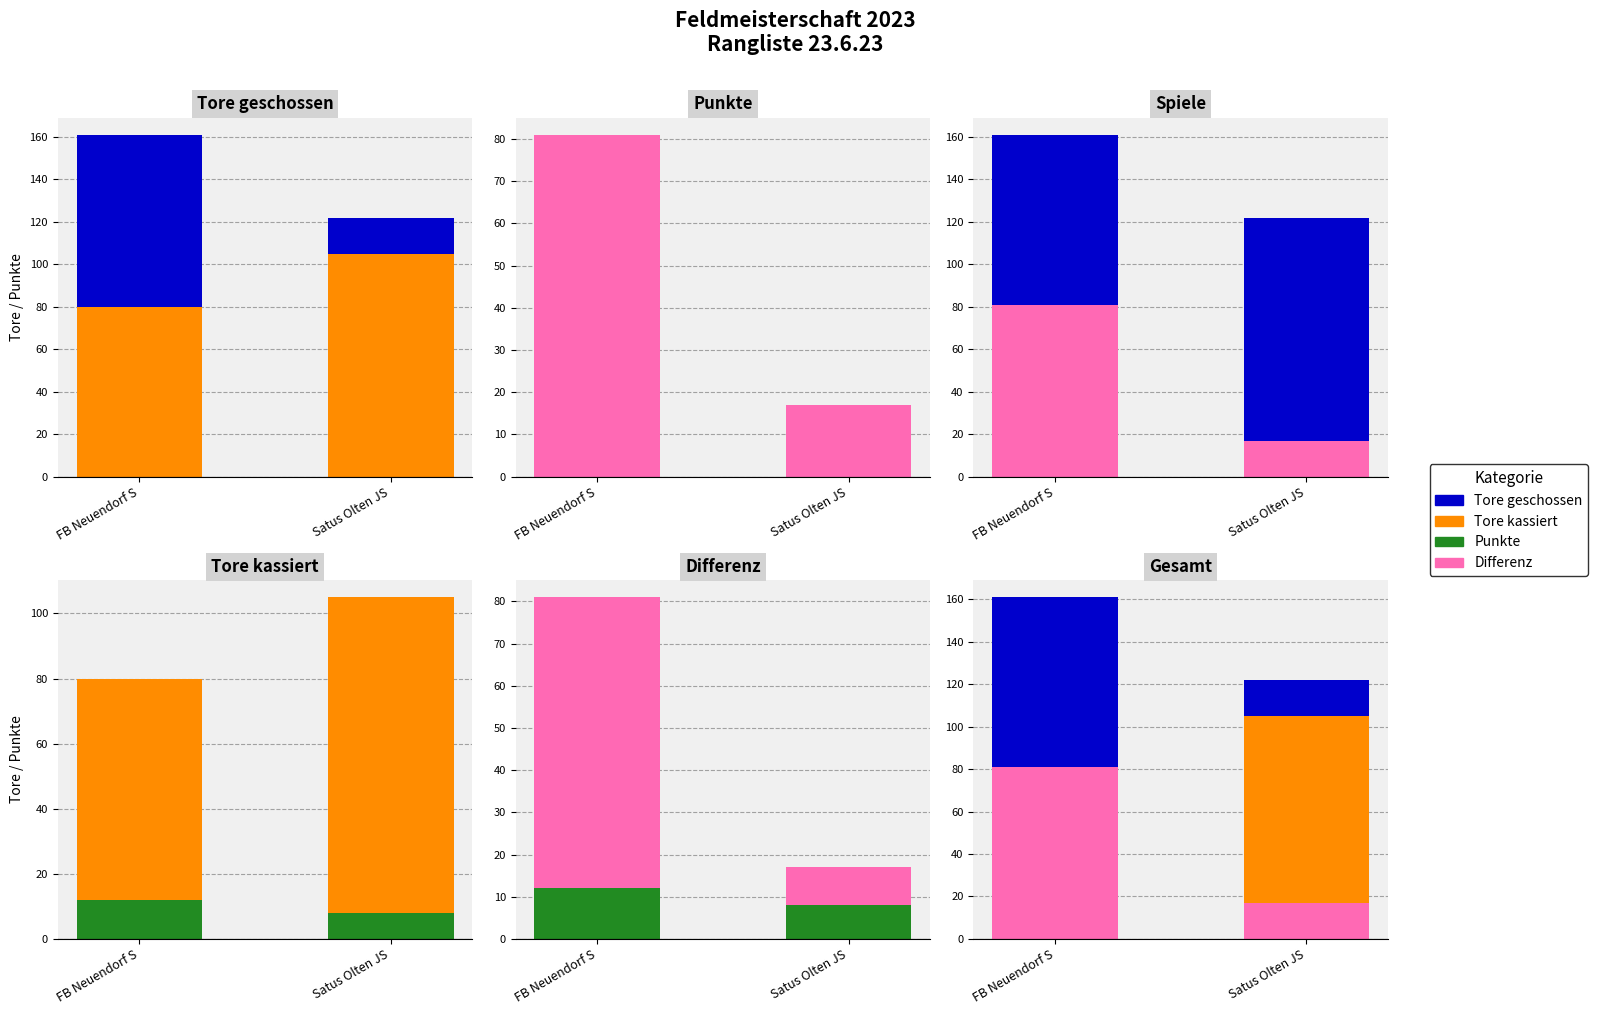

Reading left to right, list all the values displayed in this chart.

Tore geschossen: FB Neuendorf S=161	Satus Olten JS=122
Tore kassiert: FB Neuendorf S=80	Satus Olten JS=105
Punkte: FB Neuendorf S=12	Satus Olten JS=8
Differenz: FB Neuendorf S=81	Satus Olten JS=17